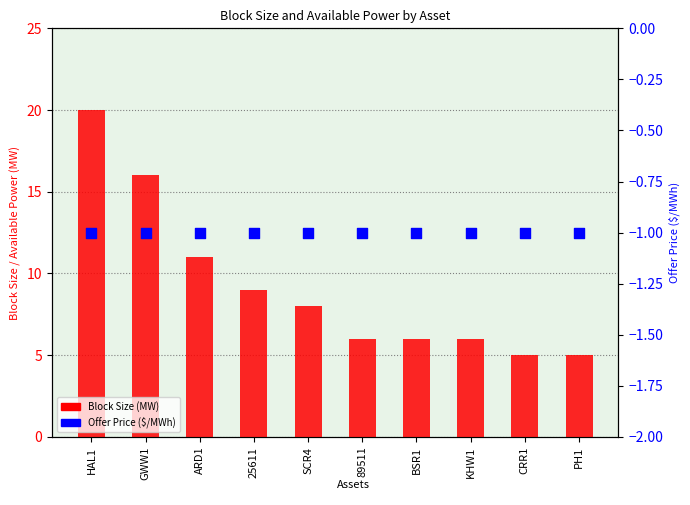

At how many categories does at least one series exceed 8?

4